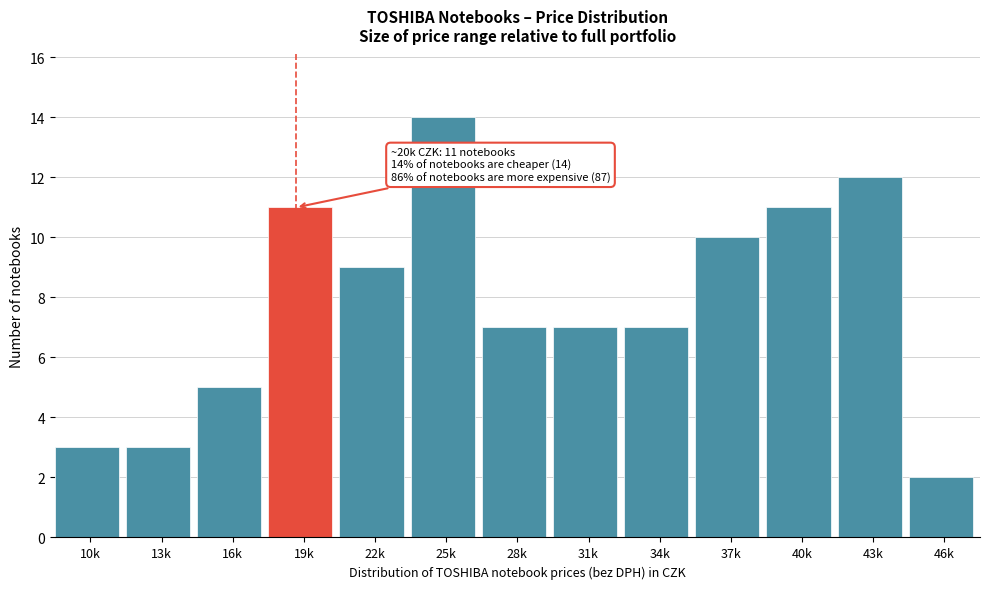

Reading right to left, what are all the values shown in this chart?

2	12	11	10	7	7	7	14	9	11	5	3	3